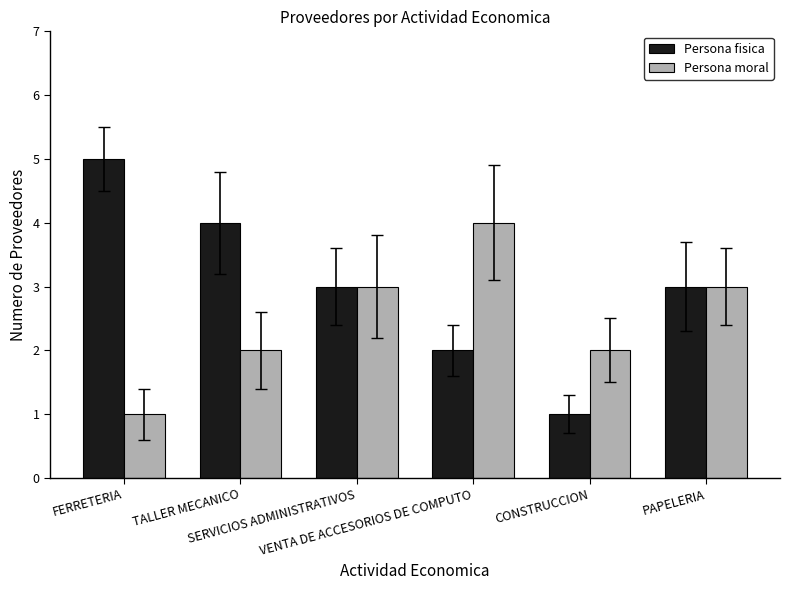

What is the value of the Persona fisica bar at the 5th from the left?

1